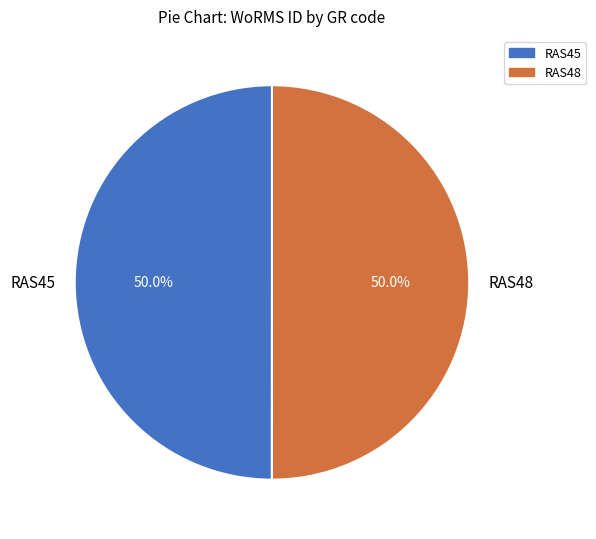

What is the total percentage of RAS45 and RAS48?

100.0%